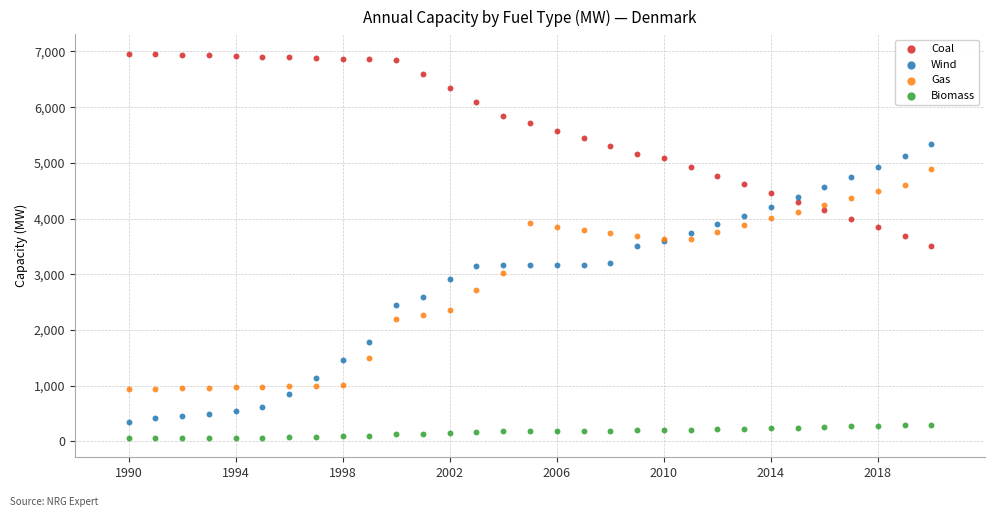

What are all the series names shown in the legend?

Coal, Wind, Gas, Biomass